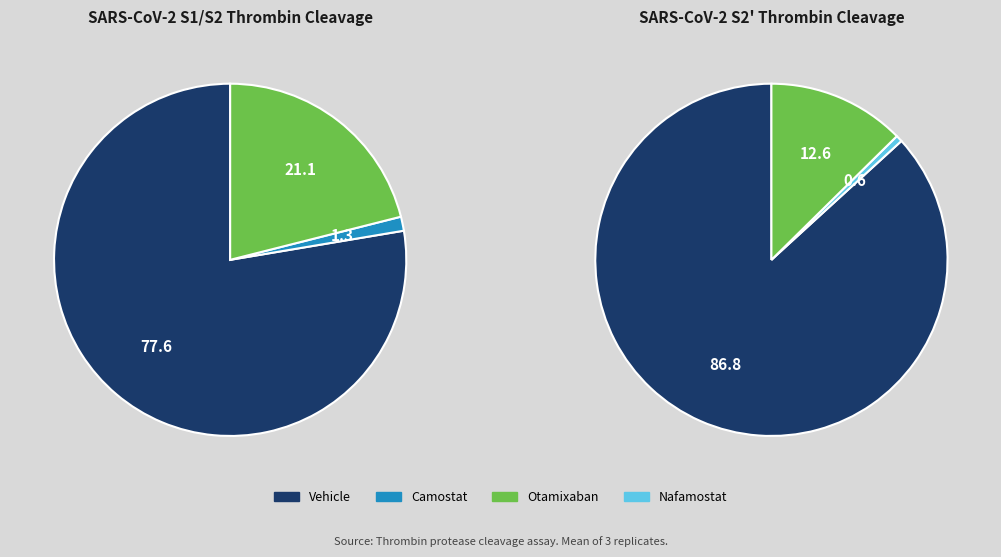

Is Vehicle the majority of the pie?

Yes